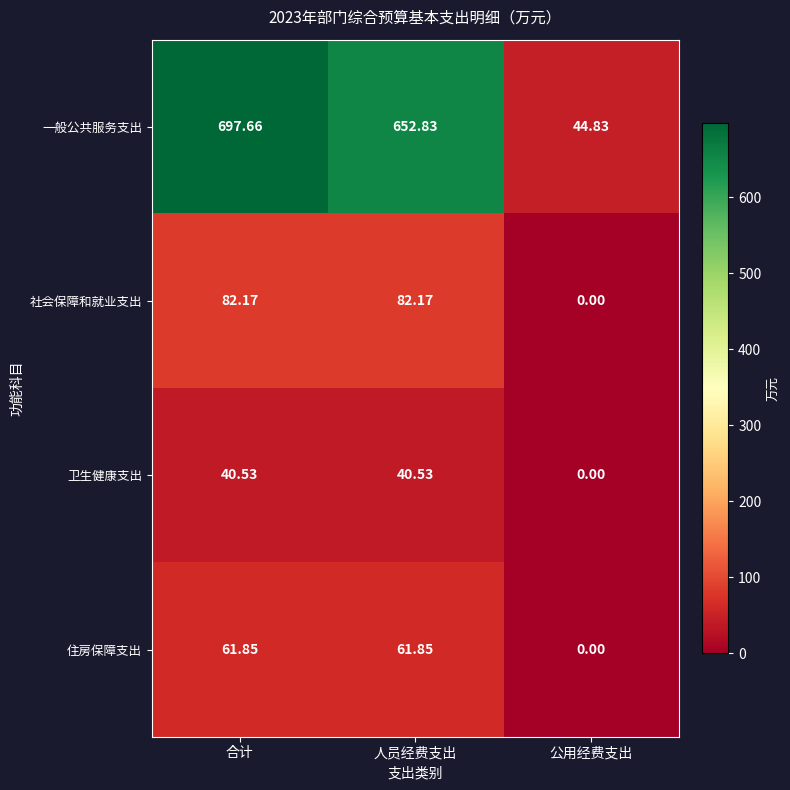

At how many categories does at least one series exceed 452?

2